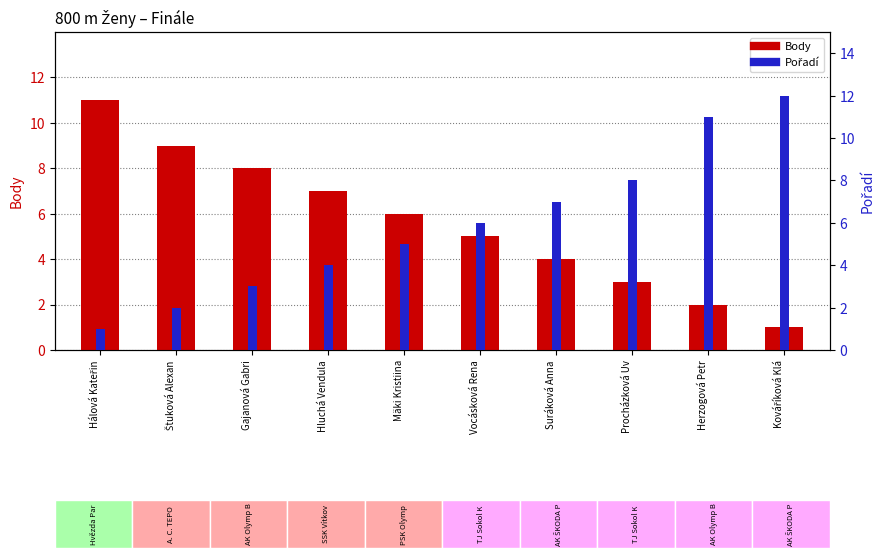

Reading right to left, extract all data points from this chart.

Body: 1	2	3	4	5	6	7	8	9	11
Pořadí: 12	11	8	7	6	5	4	3	2	1